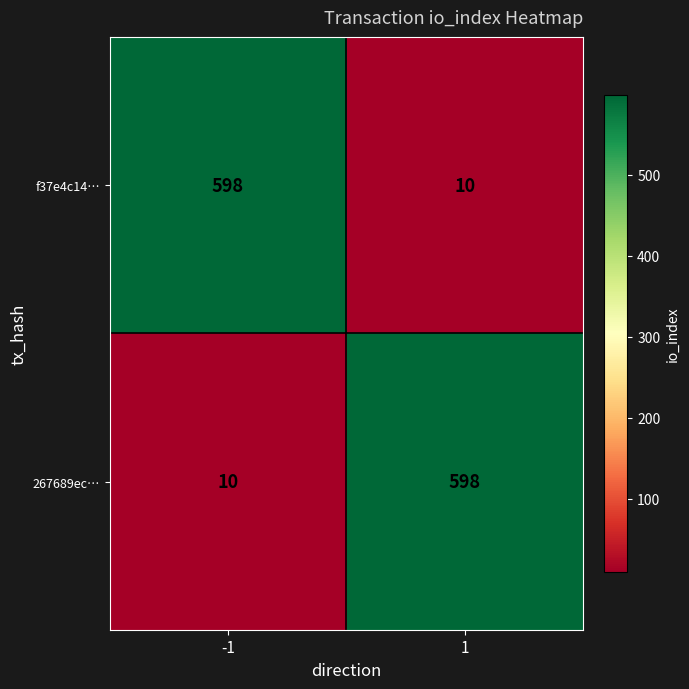

What is the total value across all series at -1?

608